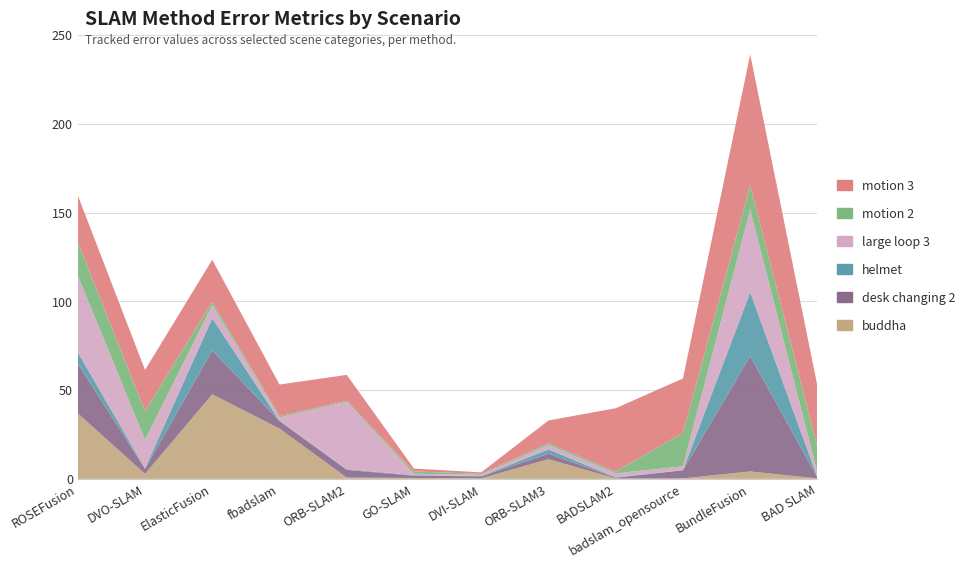

Reading right to left, transcribe all the data shown in this chart.

buddha: 0.3	4.2	0.3	0.2	11.1	0.3	0.5	0.7	28.3	47.6	2.8	37.0
desk changing 2: 0.5	65.0	4.6	0.5	3.1	1.1	1.3	4.3	4.3	24.7	2.9	27.9
helmet: 0.1	35.9	0.1	0.2	2.4	0.2	0.3	0.4	0.2	18.1	0.3	6.4
large loop 3: 2.6	46.5	2.1	2.2	2.6	0.7	0.8	38.0	1.8	7.4	16.0	43.3
motion 2: 14.5	13.8	18.8	1.0	0.9	0.5	1.3	0.6	0.8	1.8	16.3	18.9
motion 3: 34.3	73.7	30.6	35.7	12.9	0.8	1.6	14.6	17.8	23.6	23.1	26.2